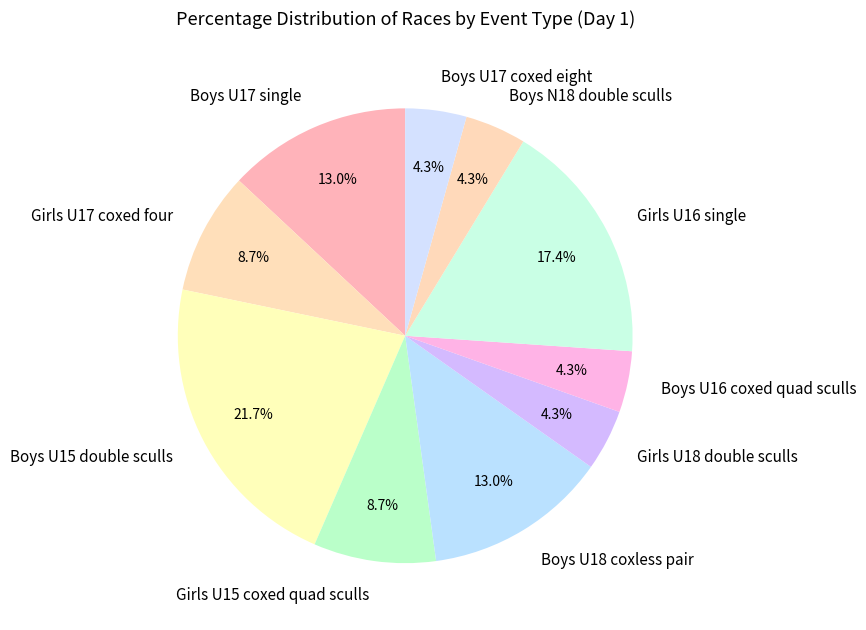

To the nearest percent, what is the combined percentage of Girls U15 coxed quad sculls and Boys U17 single?

22%